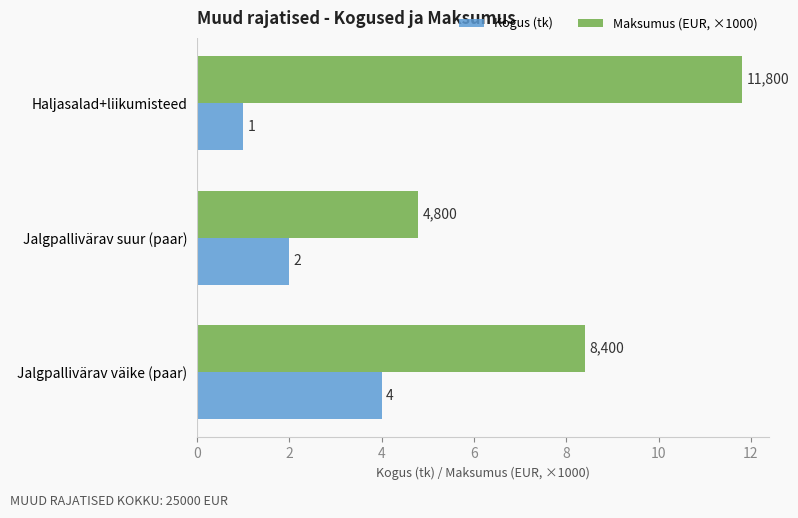

What is the difference between the maximum and minimum values in the Maksumus (EUR, ×1000) series?

7.0